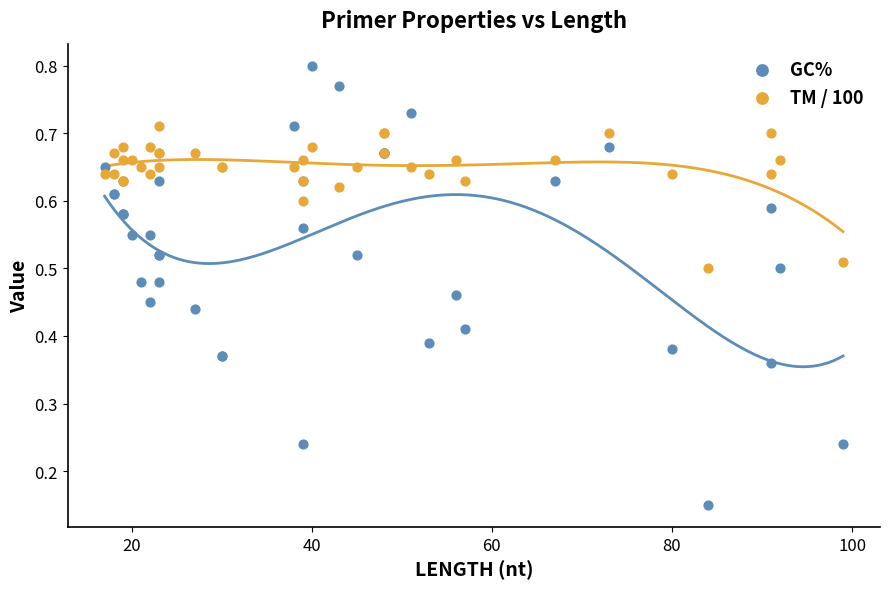

Which series reaches the maximum Y coordinate?

GC%